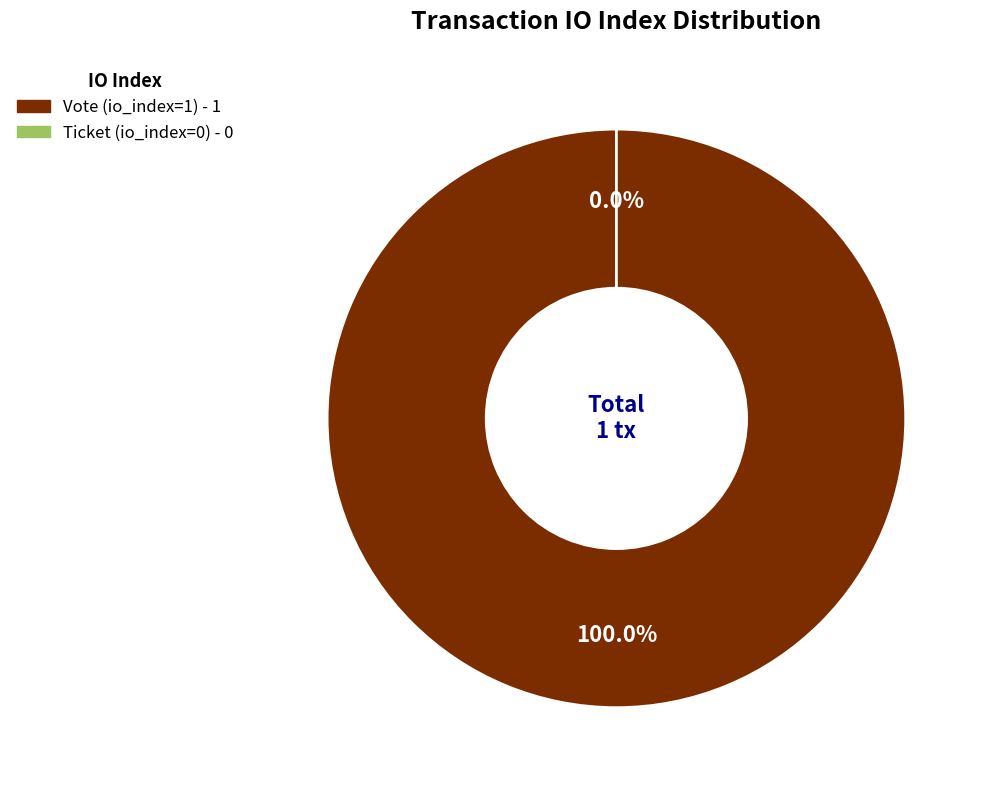

Count the number of slices in the pie.

2